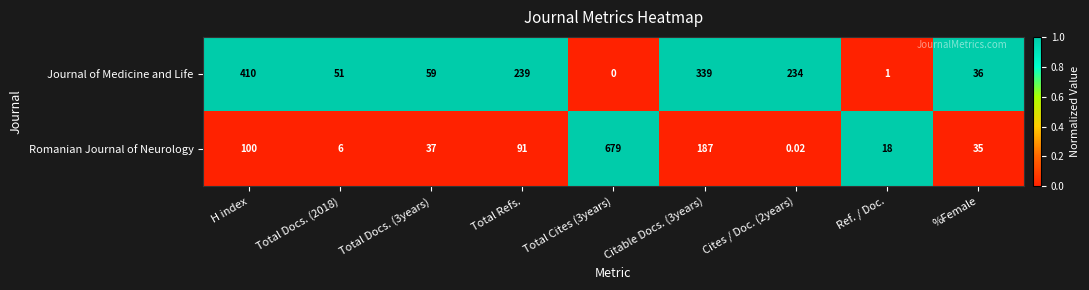

Which category has the lowest value across all series?

Total Cites (3years)